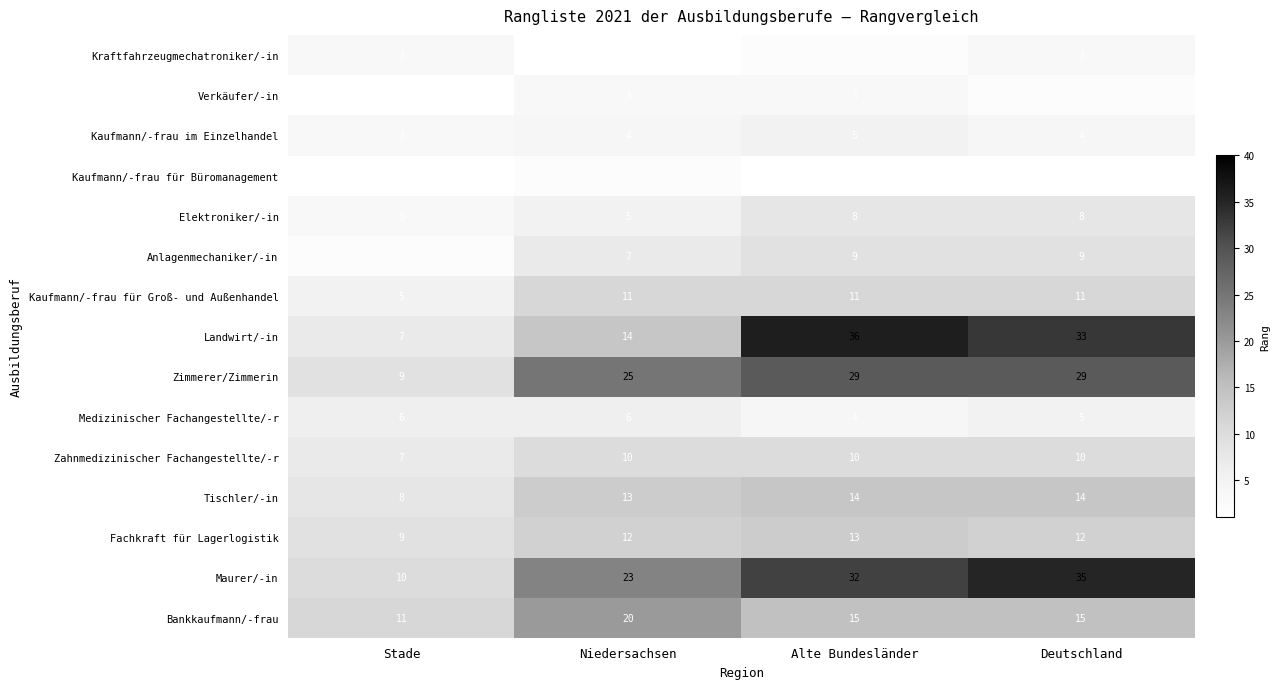

Where is Elektroniker/-in nearest to the value 5?

Niedersachsen